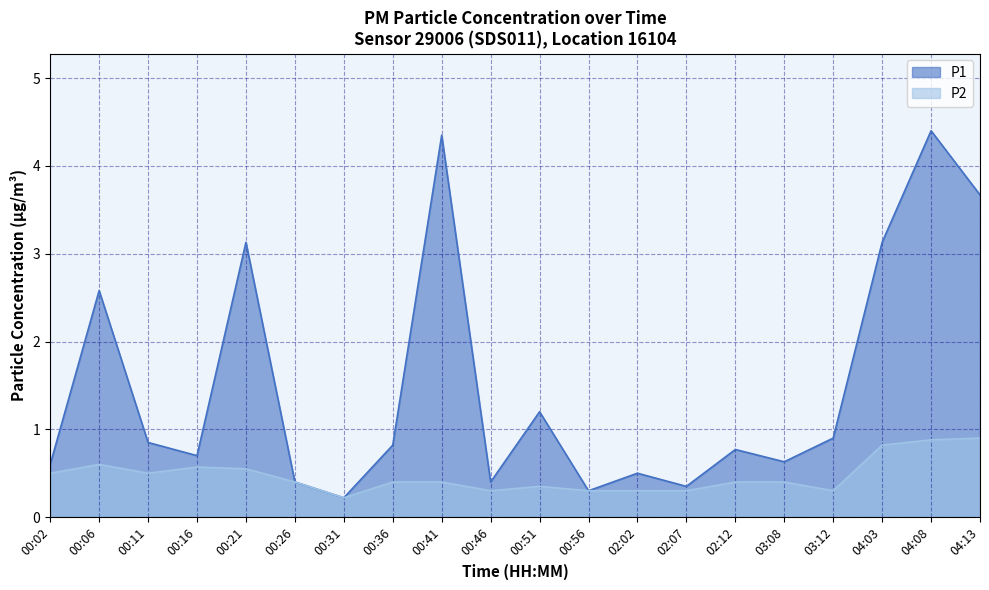

What is the difference between the maximum and minimum values in the P1 series?

4.2